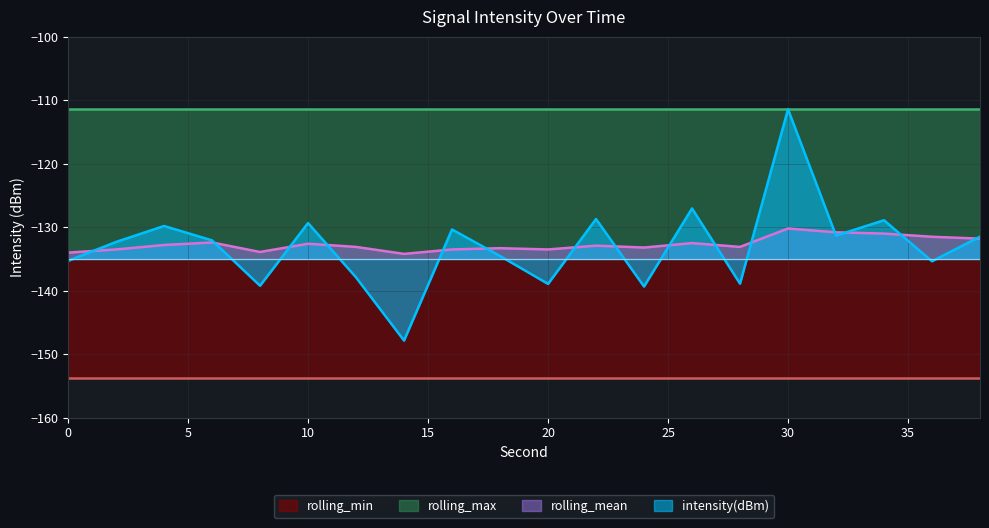

Reading left to right, transcribe all the data shown in this chart.

intensity(dBm): 0=-135.3	2=-132.3	4=-129.8	6=-132.1	8=-139.2	10=-129.3	12=-137.9	14=-147.9	16=-130.4	18=-134.5	20=-138.9	22=-128.7	24=-139.3	26=-127.0	28=-138.9	30=-111.4	32=-131.3	34=-128.9	36=-135.4	38=-131.5
rolling_mean: 0=-134.0	2=-133.5	4=-132.8	6=-132.4	8=-133.9	10=-132.6	12=-133.1	14=-134.2	16=-133.5	18=-133.3	20=-133.5	22=-132.9	24=-133.2	26=-132.5	28=-133.1	30=-130.2	32=-130.8	34=-131.0	36=-131.5	38=-131.8